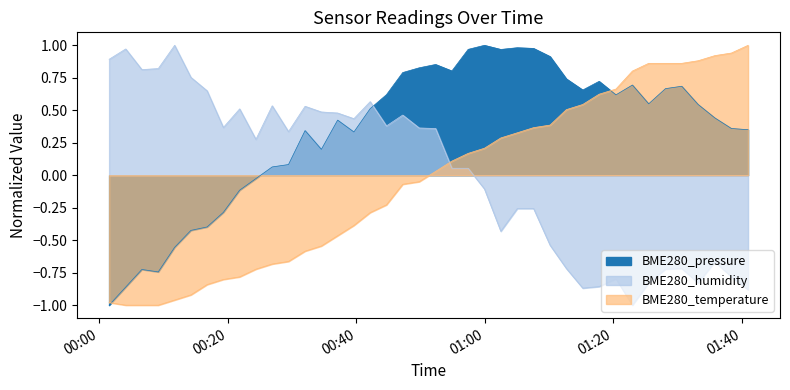

What are all the series names shown in the legend?

BME280_temperature, BME280_humidity, BME280_pressure